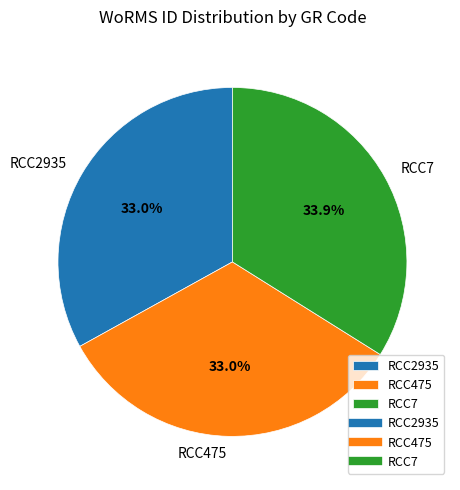

How many segments does this pie chart have?

3